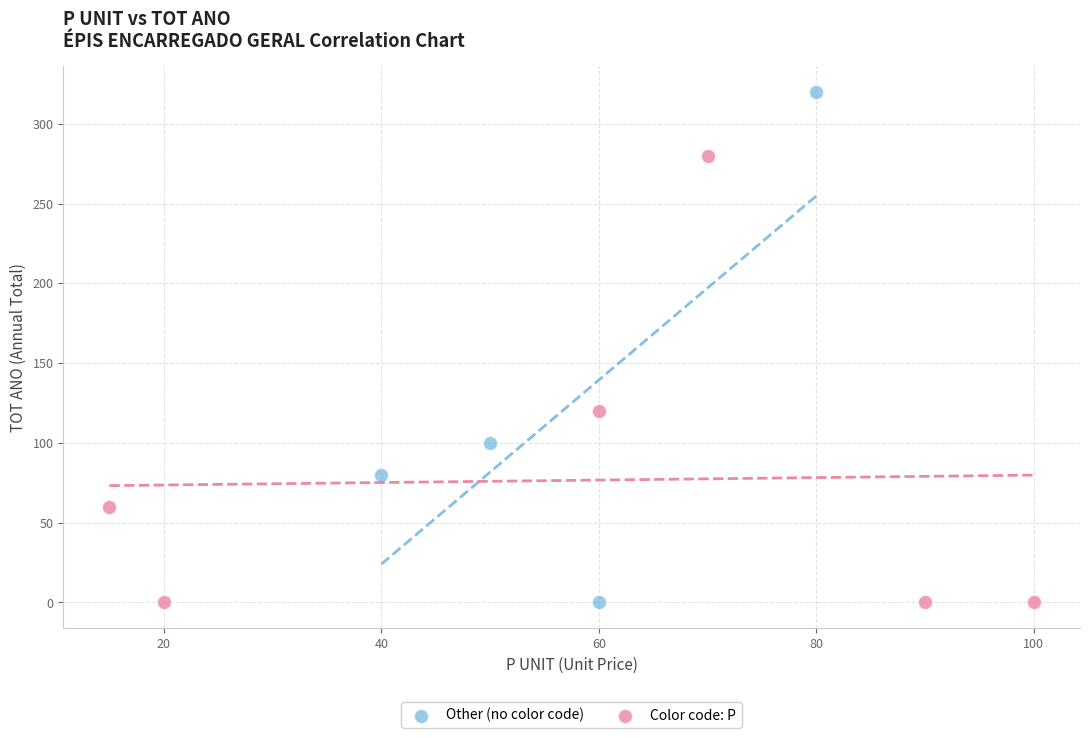

Which series has the widest spread of Y values?

Other (no color code)